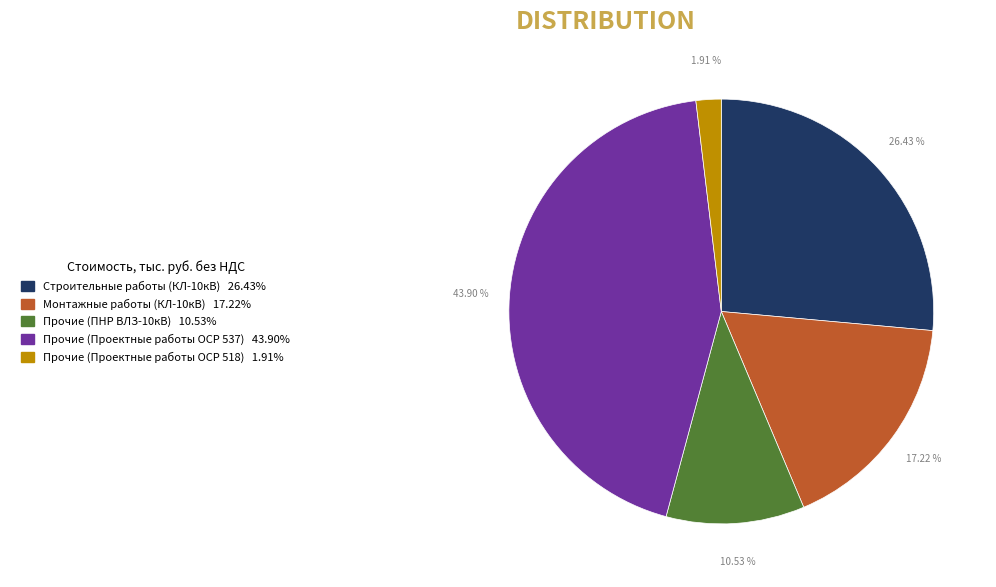

What is the smallest slice in the pie chart?

Прочие (Проектные работы ОСР 518)